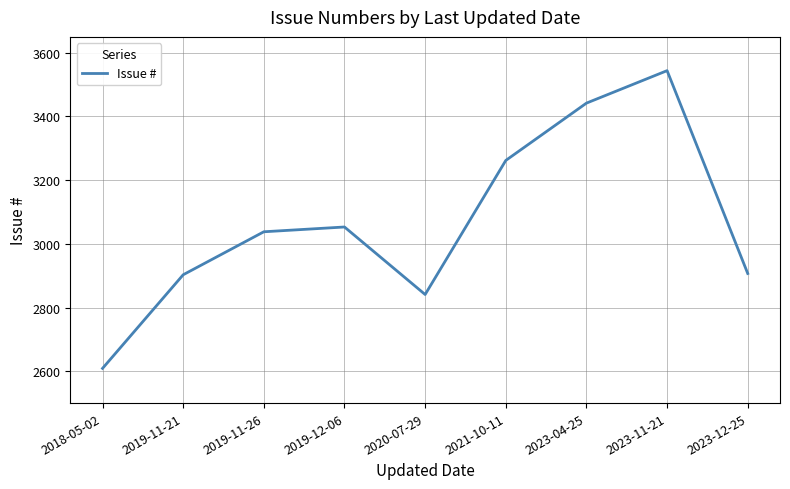

What is the change in value from 2021-10-11 to 2023-12-25?

-355